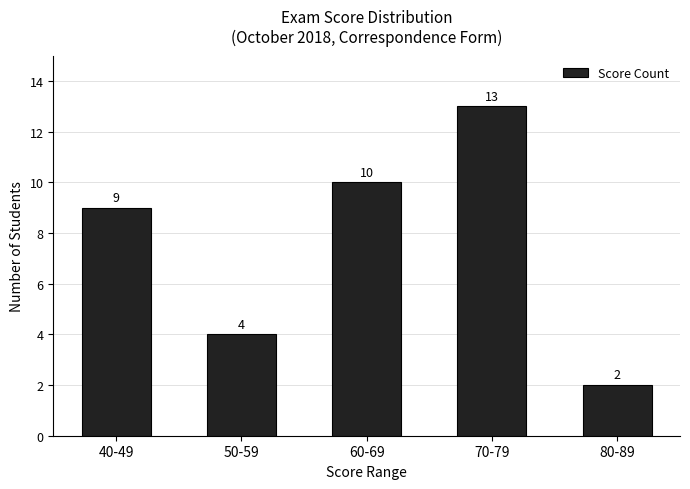

How many data points does each series have?

5